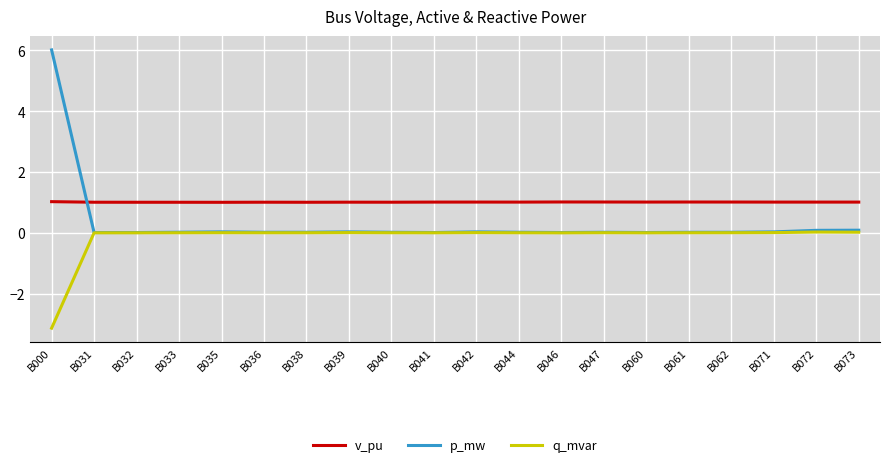

Is it true that q_mvar equals 0.0 at B062?

True